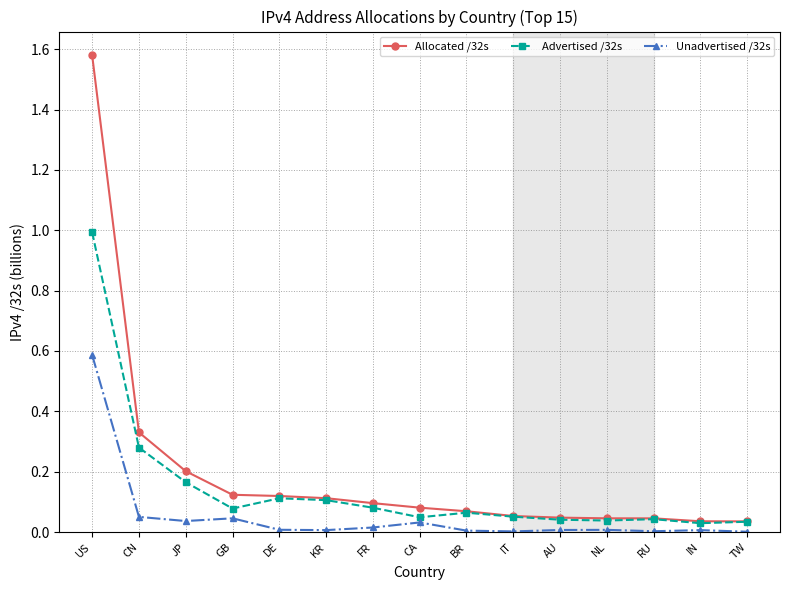

Which category has the highest value in the Unadvertised /32s series?

US